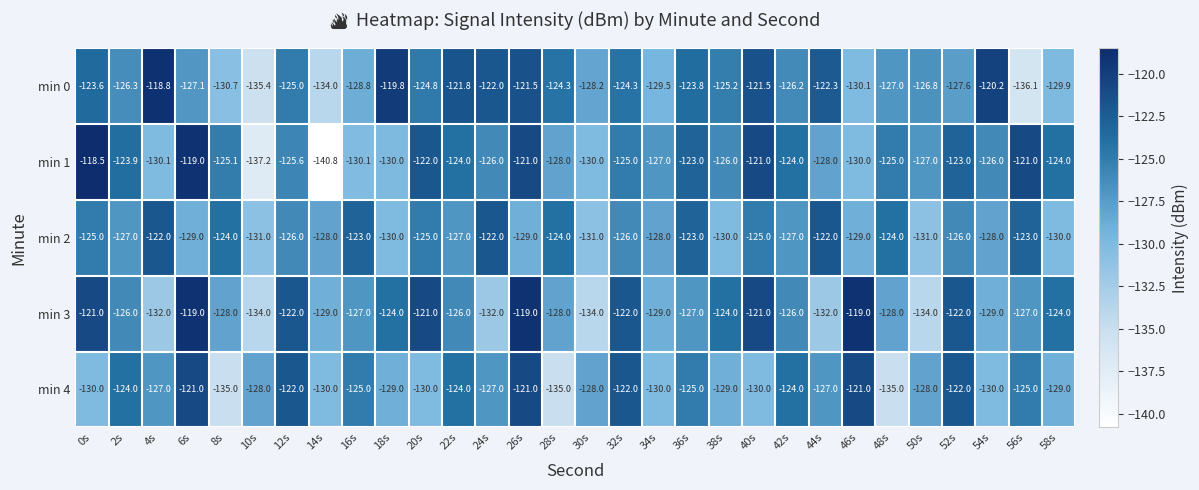

At which label does min 1 first exceed -125?

0s